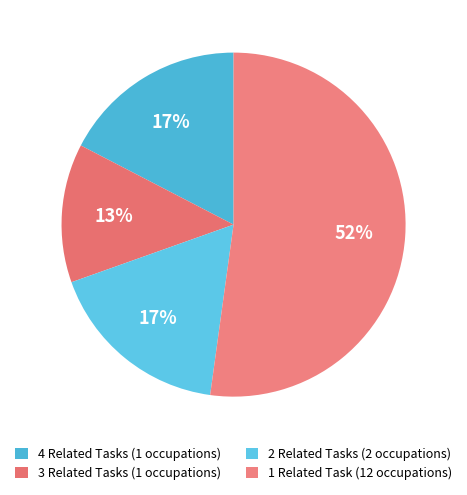

How many slices are in this pie chart?

4